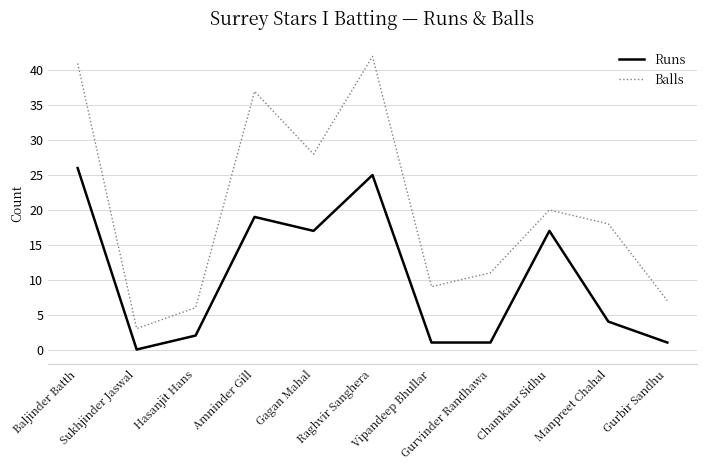

Which series has the widest spread of values?

Balls